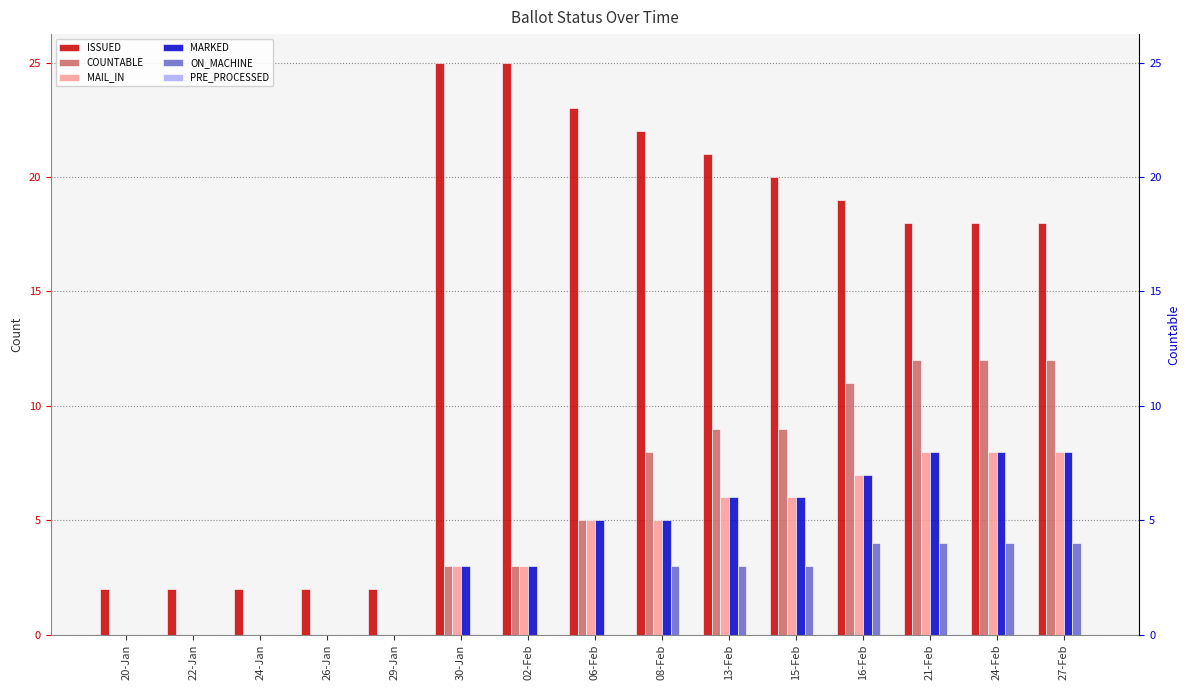

How many groups of bars are there?

15